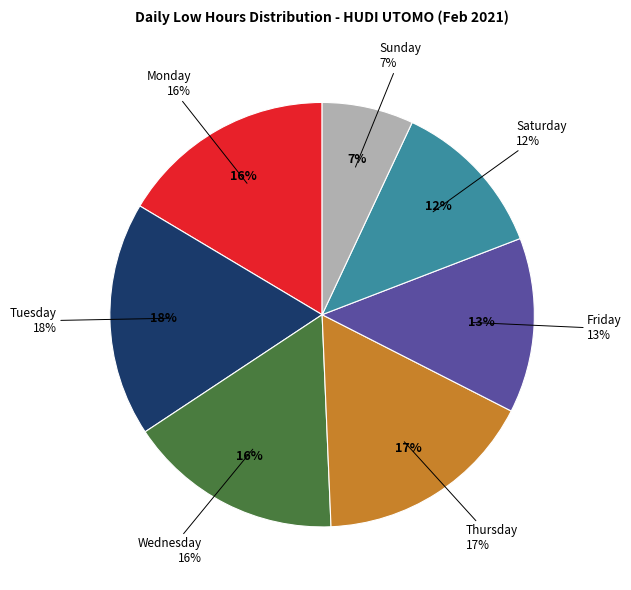

True or false: 1-Mon accounts for 19% of the total.

False